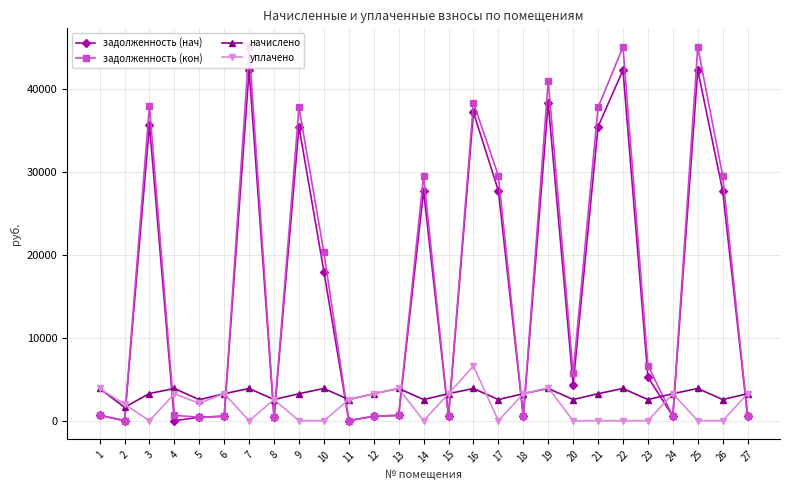

How many lines are shown in the chart?

4